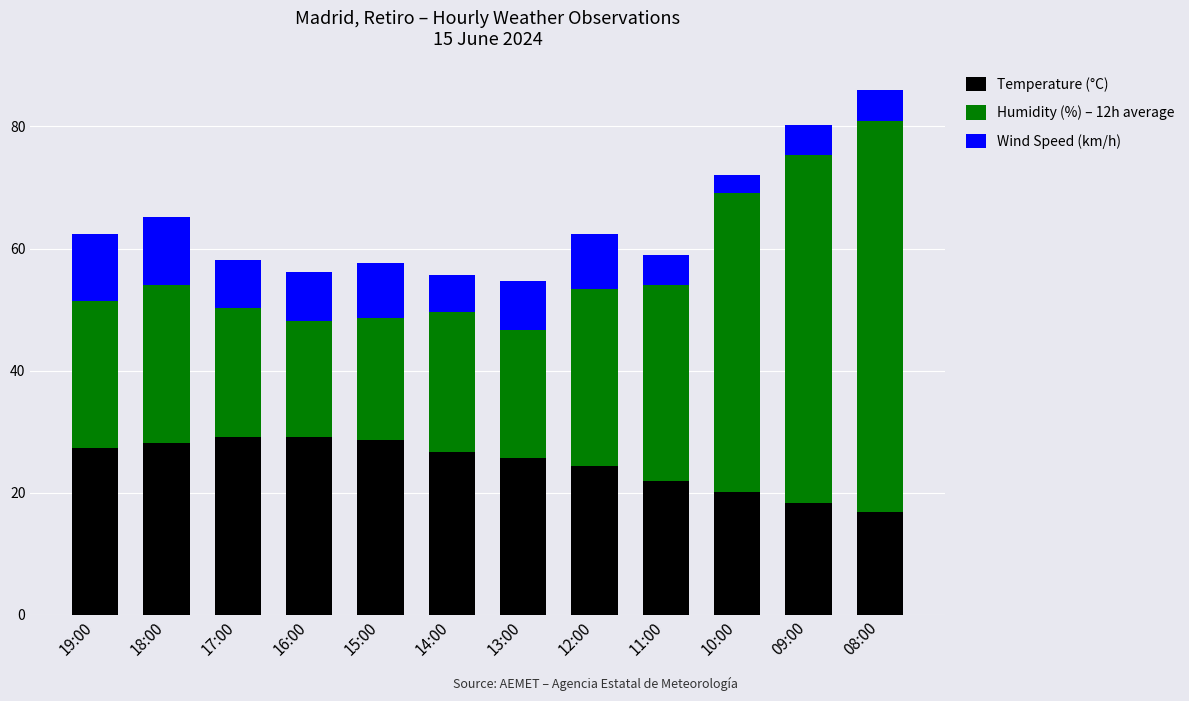

At which category is the sum across all series the highest?

08:00